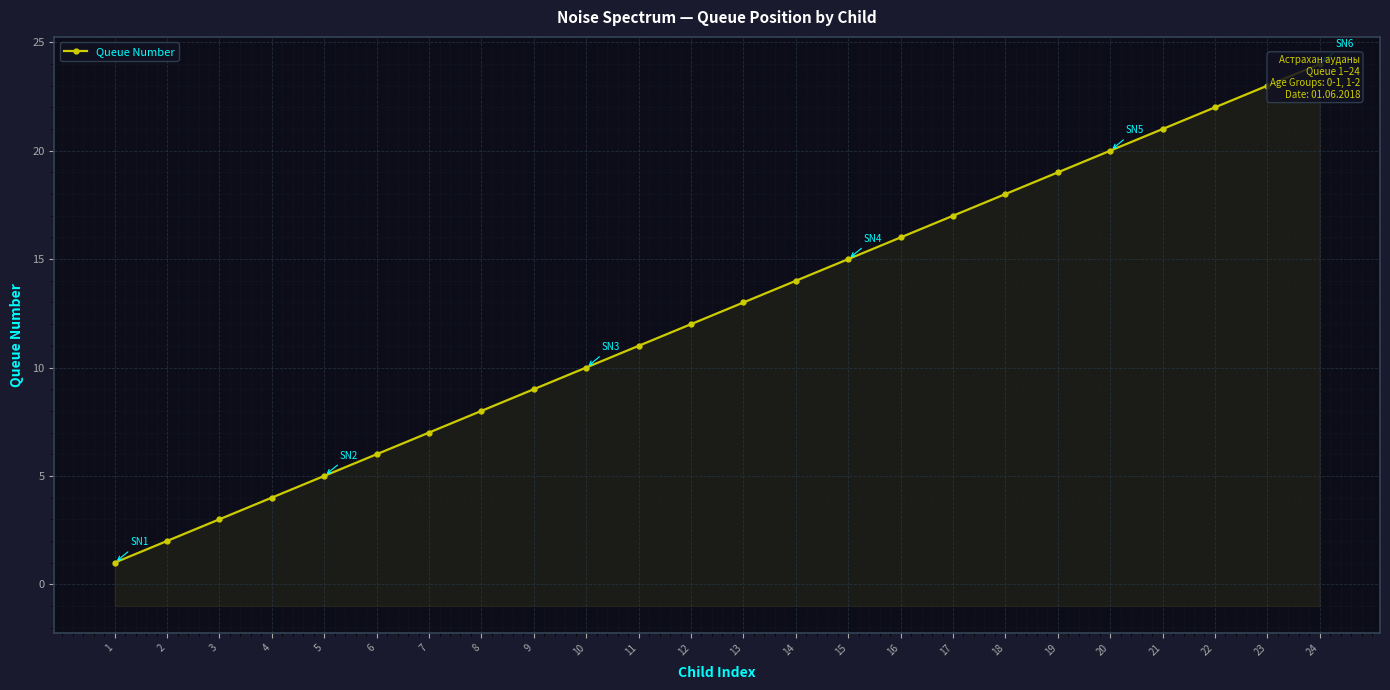

Is it true that the value at 19 is 19?

True